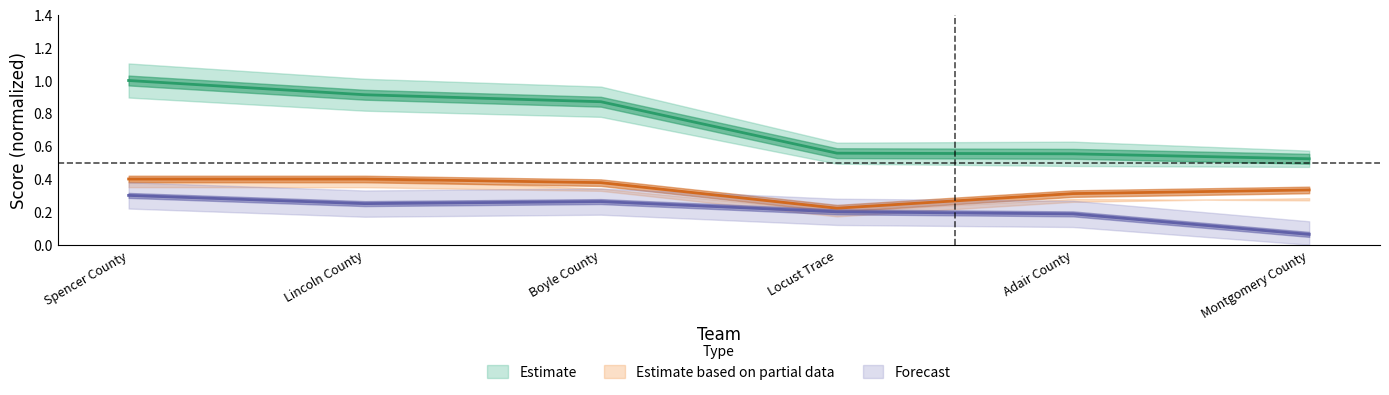

True or false: Identification has more than 0 interior local peaks.

True